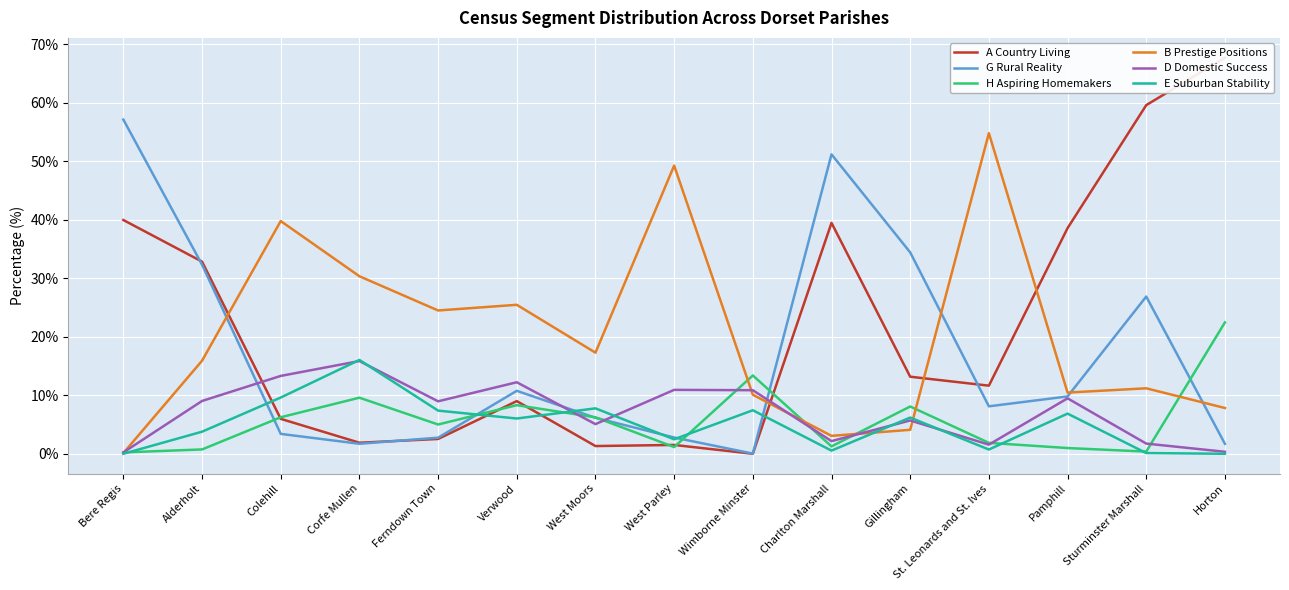

Where do D Domestic Success and B Prestige Positions first cross each other?

Bere Regis and Alderholt